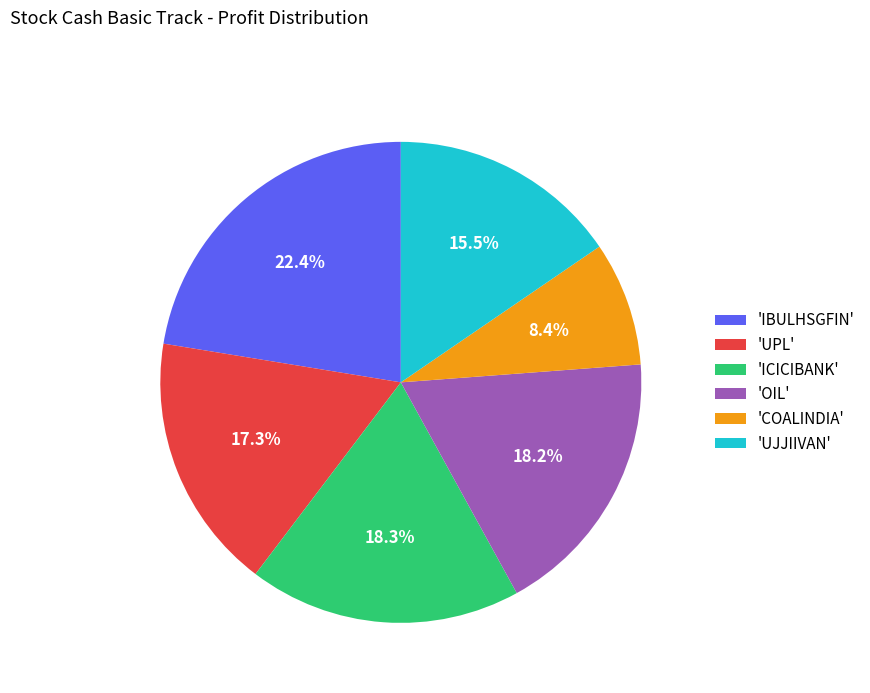

Does 'OIL' account for over 50% of the chart?

No